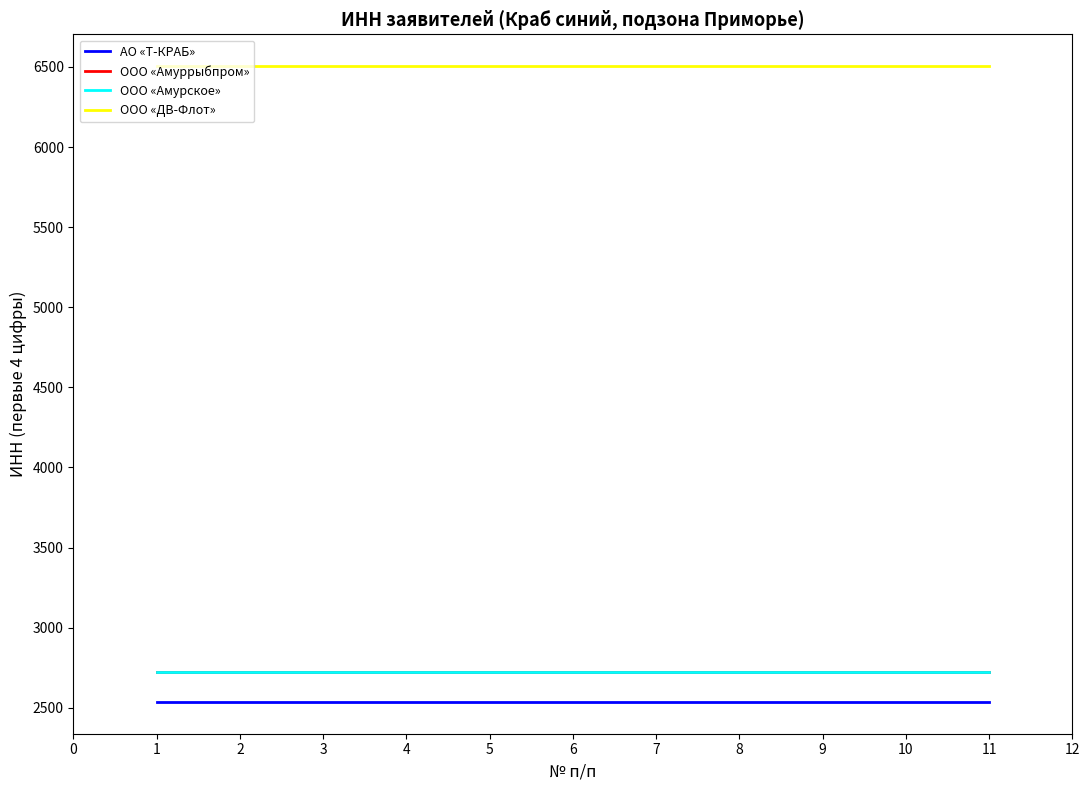

Which series has the largest total across all categories?

ООО «ДВ-Флот»